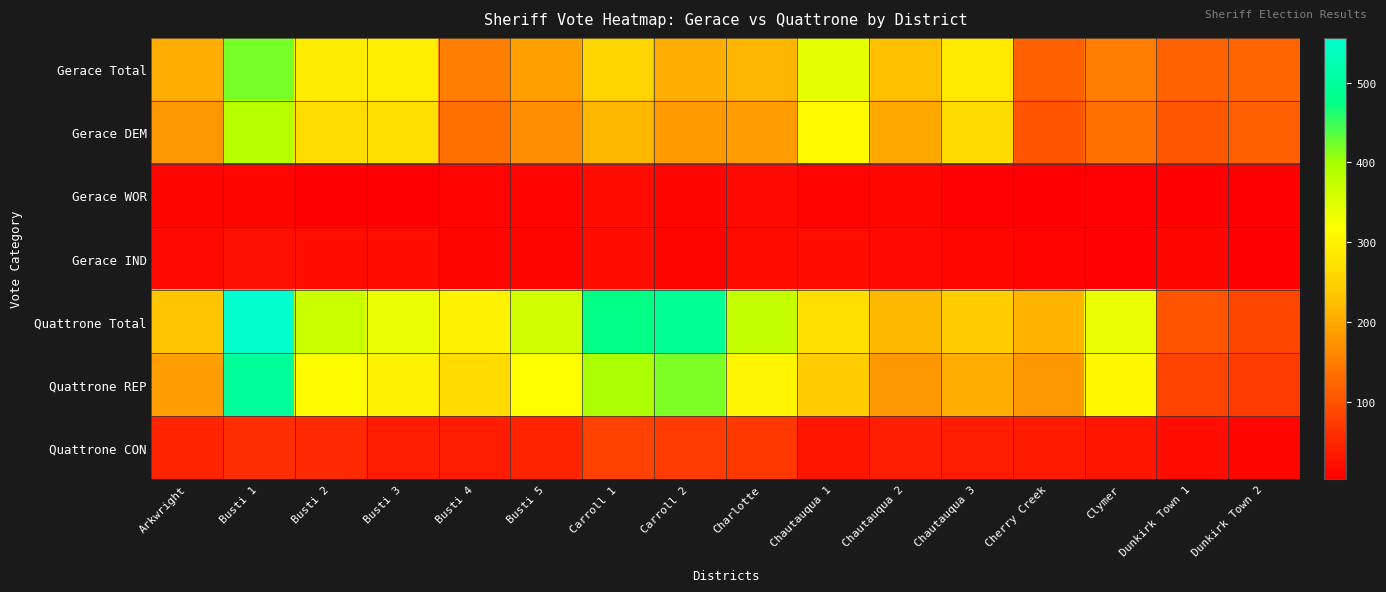

Reading right to left, what are all the values shown in this chart?

Gerace Total: Dunkirk Town 2=123	Dunkirk Town 1=119	Clymer=148	Cherry Creek=116	Chautauqua 3=285	Chautauqua 2=226	Chautauqua 1=341	Charlotte=215	Carroll 2=205	Carroll 1=254	Busti 5=189	Busti 4=151	Busti 3=294	Busti 2=292	Busti 1=421	Arkwright=205
Gerace DEM: Dunkirk Town 2=115	Dunkirk Town 1=106	Clymer=134	Cherry Creek=103	Chautauqua 3=265	Chautauqua 2=198	Chautauqua 1=310	Charlotte=185	Carroll 2=184	Carroll 1=217	Busti 5=170	Busti 4=133	Busti 3=270	Busti 2=267	Busti 1=387	Arkwright=180
Gerace WOR: Dunkirk Town 2=4	Dunkirk Town 1=3	Clymer=7	Cherry Creek=5	Chautauqua 3=7	Chautauqua 2=13	Chautauqua 1=9	Charlotte=14	Carroll 2=11	Carroll 1=18	Busti 5=8	Busti 4=8	Busti 3=4	Busti 2=4	Busti 1=10	Arkwright=10
Gerace IND: Dunkirk Town 2=4	Dunkirk Town 1=10	Clymer=7	Cherry Creek=8	Chautauqua 3=13	Chautauqua 2=15	Chautauqua 1=22	Charlotte=16	Carroll 2=10	Carroll 1=19	Busti 5=11	Busti 4=10	Busti 3=20	Busti 2=21	Busti 1=24	Arkwright=15
Quattrone Total: Dunkirk Town 2=84	Dunkirk Town 1=101	Clymer=337	Cherry Creek=213	Chautauqua 3=241	Chautauqua 2=218	Chautauqua 1=270	Charlotte=373	Carroll 2=492	Carroll 1=476	Busti 5=363	Busti 4=301	Busti 3=336	Busti 2=367	Busti 1=556	Arkwright=234
Quattrone REP: Dunkirk Town 2=73	Dunkirk Town 1=82	Clymer=306	Cherry Creek=179	Chautauqua 3=205	Chautauqua 2=178	Chautauqua 1=241	Charlotte=304	Carroll 2=419	Carroll 1=396	Busti 5=318	Busti 4=264	Busti 3=300	Busti 2=315	Busti 1=497	Arkwright=188
Quattrone CON: Dunkirk Town 2=11	Dunkirk Town 1=19	Clymer=31	Cherry Creek=34	Chautauqua 3=36	Chautauqua 2=40	Chautauqua 1=29	Charlotte=69	Carroll 2=73	Carroll 1=80	Busti 5=45	Busti 4=37	Busti 3=36	Busti 2=52	Busti 1=59	Arkwright=46